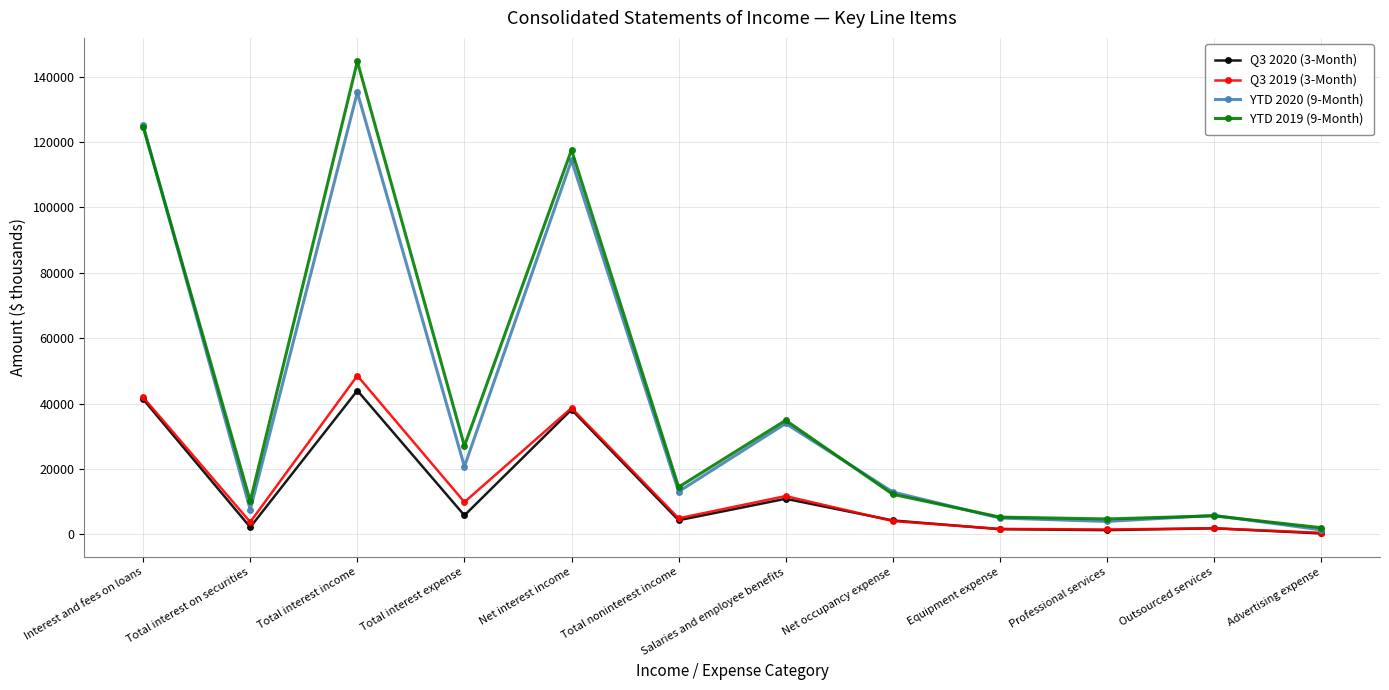

Is it true that Q3 2020 (3-Month) equals 2370 at Salaries and employee benefits?

False